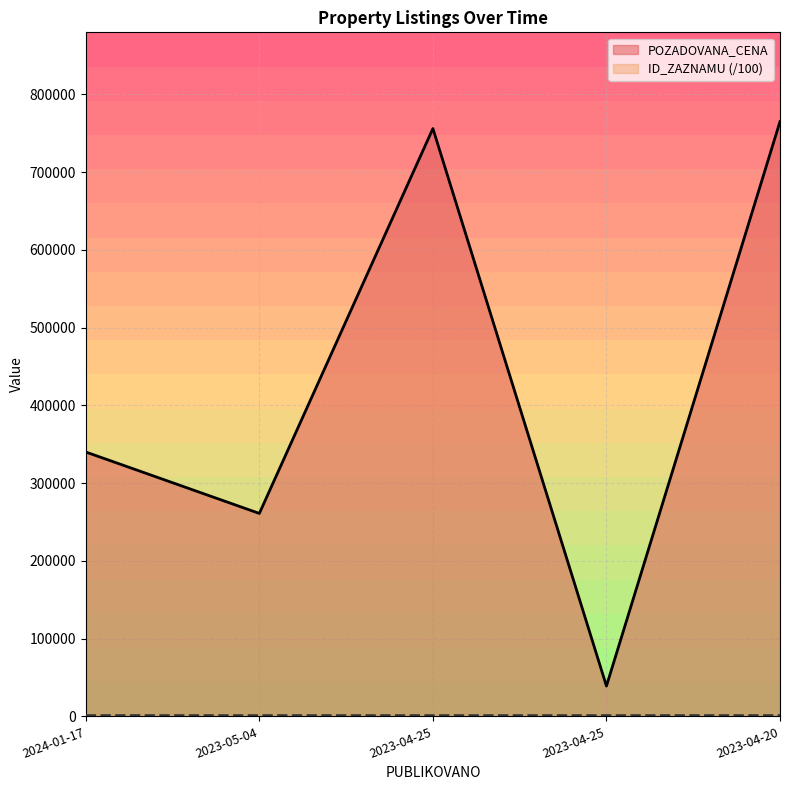

At 2023-04-20, list the series in order from largest to smallest.

POZADOVANA_CENA, ID_ZAZNAMU